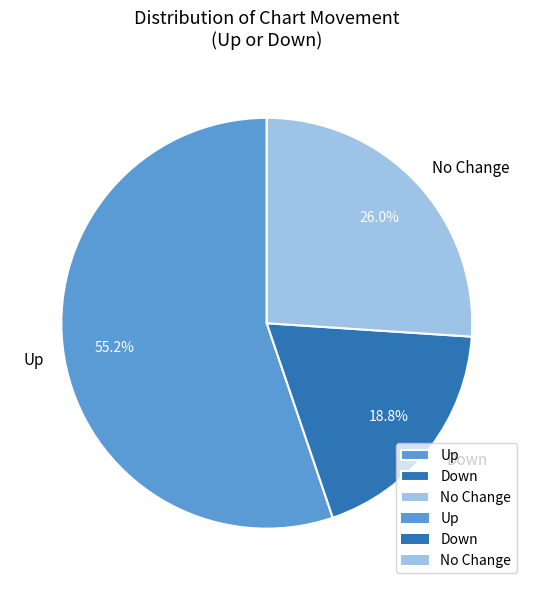

Is No Change the majority of the pie?

No